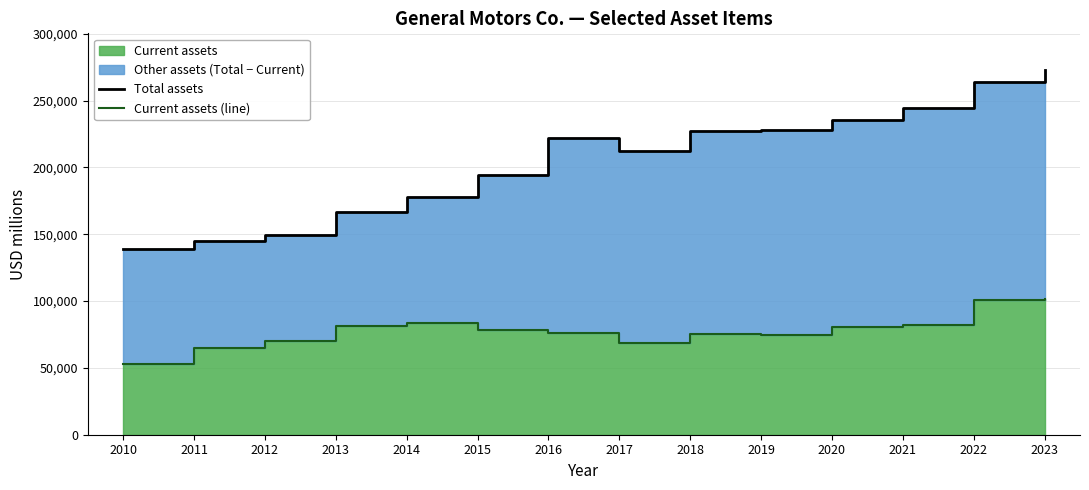

Which category has the lowest value in the Total assets series?

2010